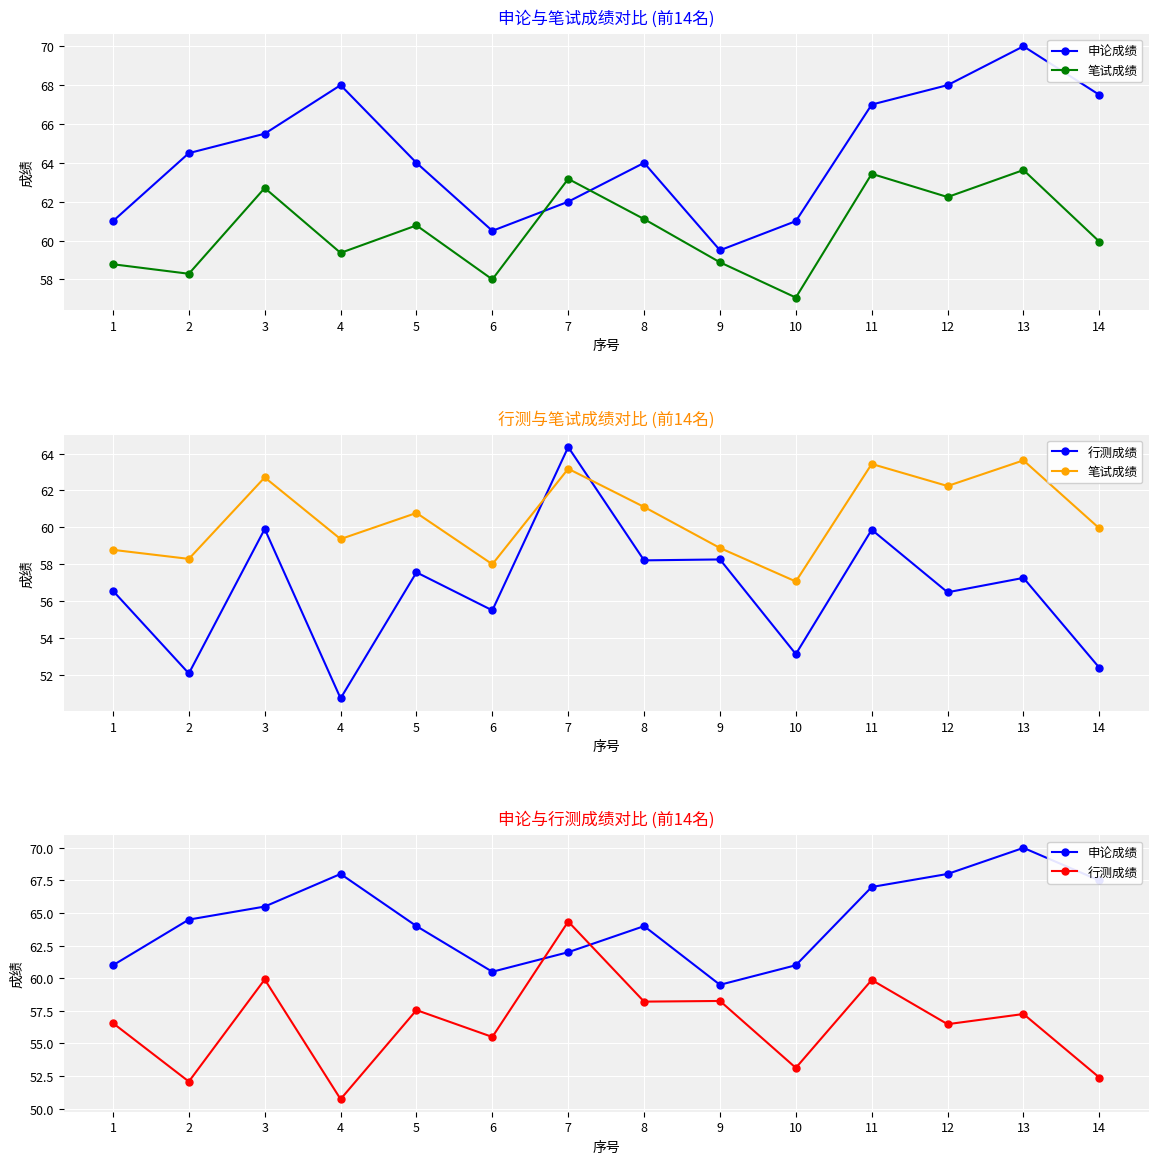

Where is 申论成绩 nearest to the value 64?

5